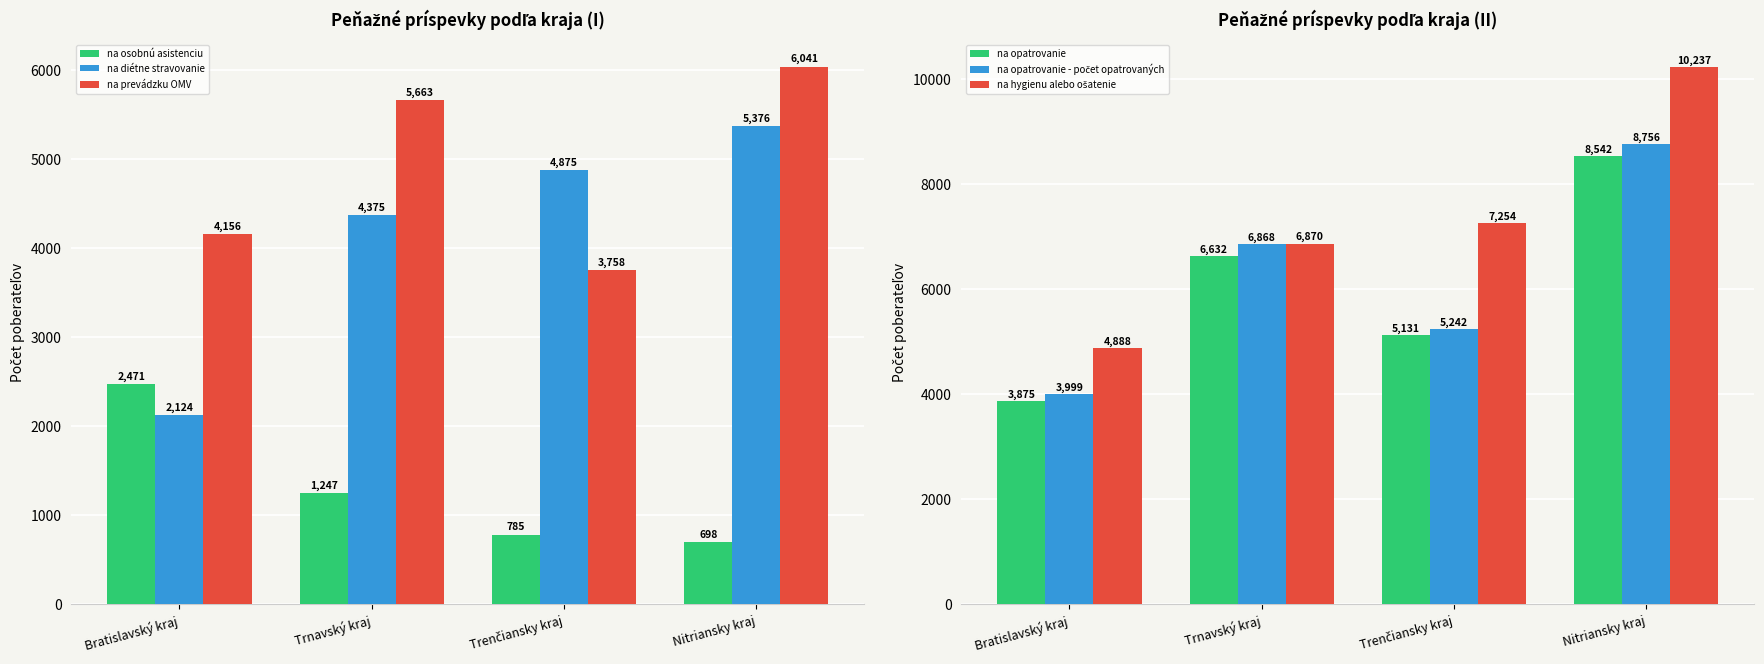

At Bratislavský kraj, list the series in order from largest to smallest.

na hygienu alebo ošatenie, na prevádzku OMV, na opatrovanie - počet opatrovaných, na opatrovanie, na osobnú asistenciu, na diétne stravovanie